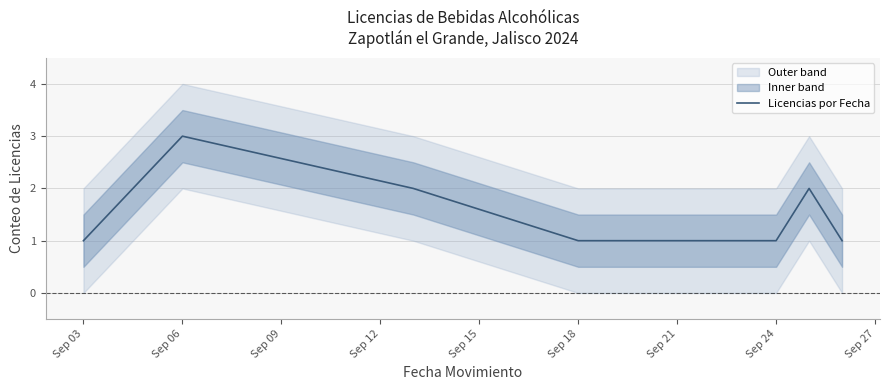

The value of Licencias por Fecha at Sep 03 is 1. True or false?

True